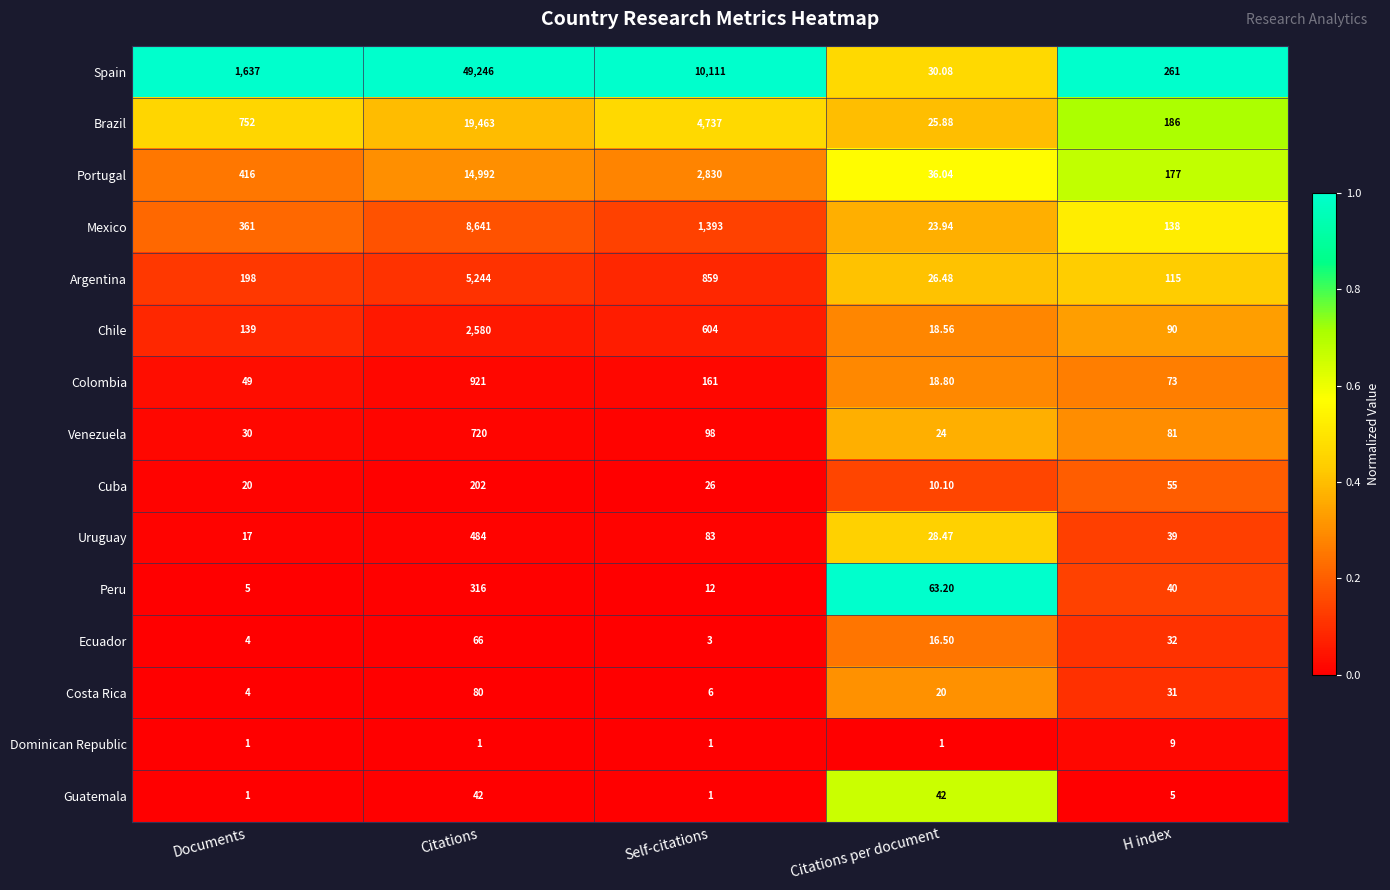

Rank the categories by Spain value from highest to lowest.

Citations, Self-citations, Documents, H index, Citations per document